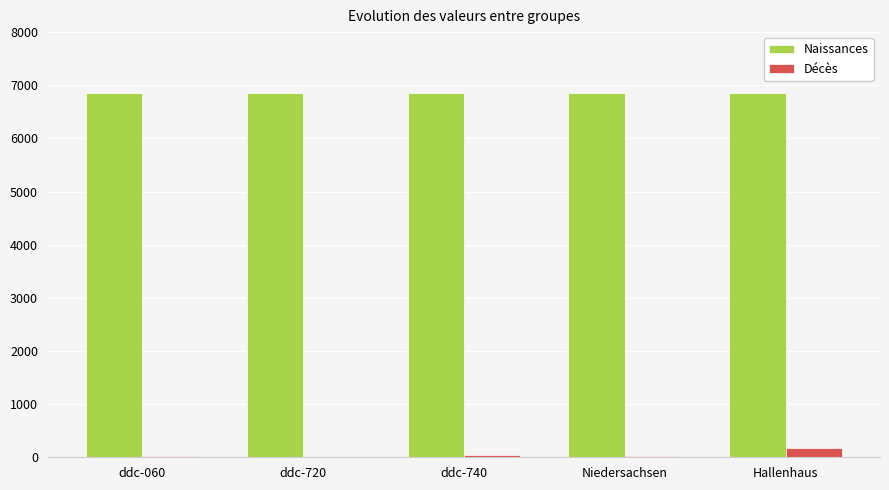

Is it true that Naissances equals 6861 at Hallenhaus?

True